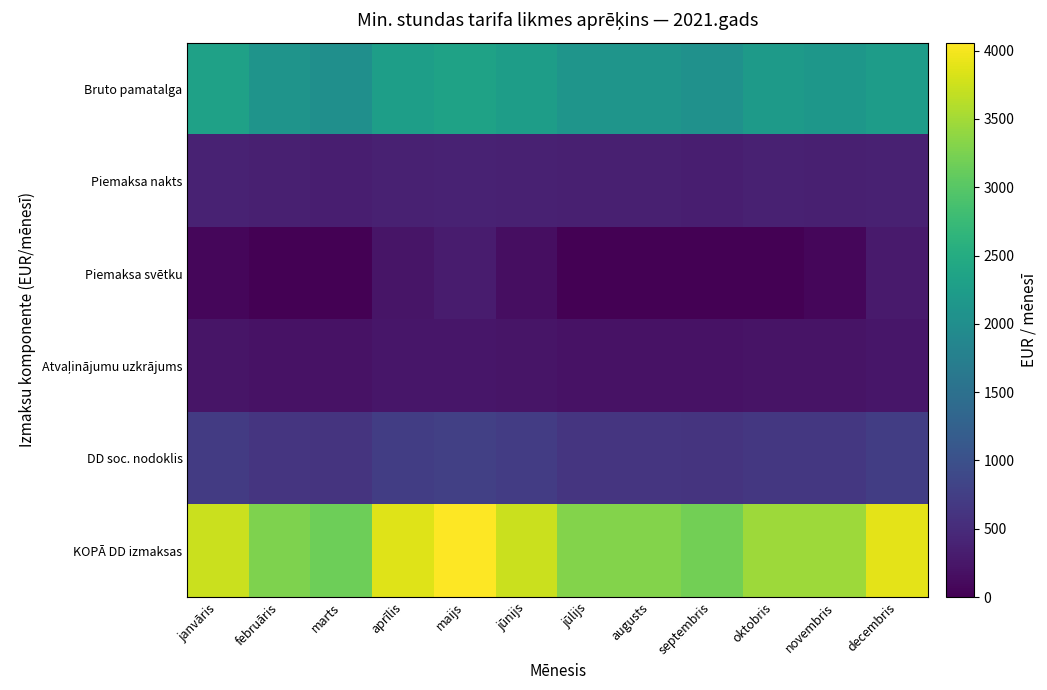

How many categories are shown in the chart?

12